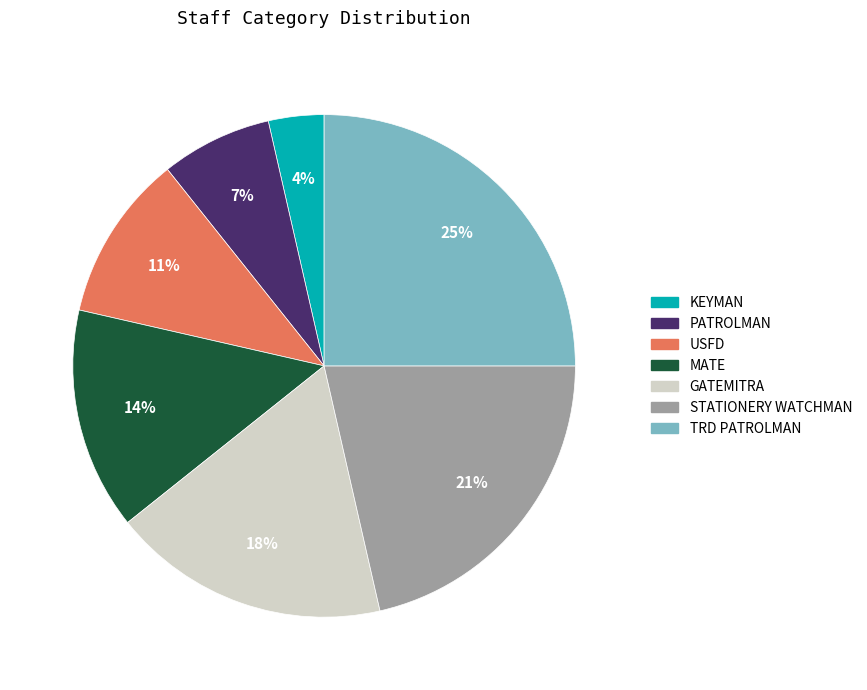

Between PATROLMAN and TRD PATROLMAN, which is larger?

TRD PATROLMAN